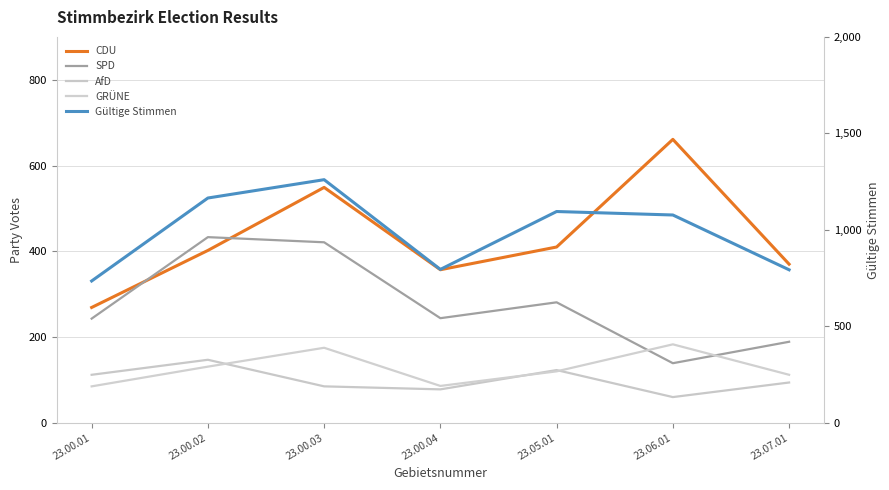

Between 23.07.01 and 23.06.01, which is larger?

23.06.01